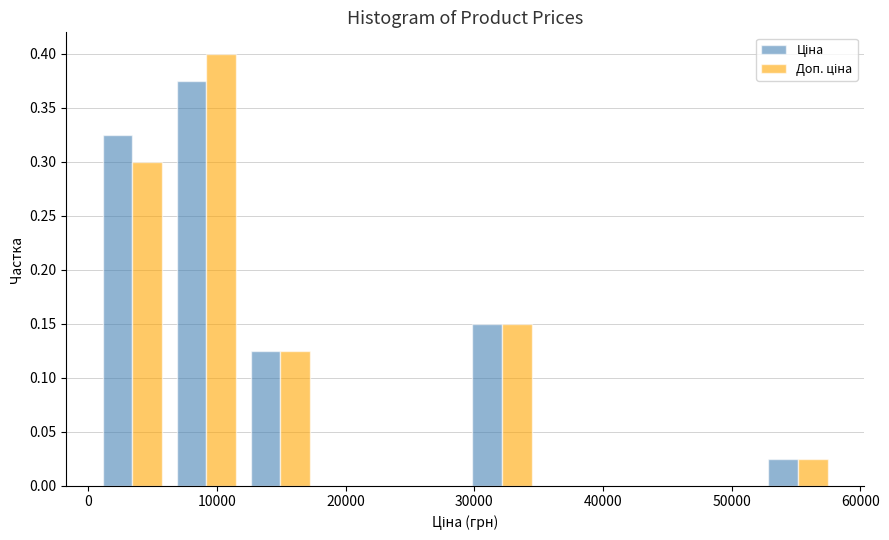

Reading left to right, list every range on the x-axis with the height of the bar of each series over it. Neither the bar edges nor the heights are printed on the chart, so give them approximately, as read against the axes.

1000 to 6000: Ціна=0.325	Доп. ціна=0.300
6000 to 12000: Ціна=0.375	Доп. ціна=0.400
12000 to 18000: Ціна=0.125	Доп. ціна=0.125
18000 to 24000: Ціна=0	Доп. ціна=0
24000 to 29000: Ціна=0	Доп. ціна=0
29000 to 35000: Ціна=0.150	Доп. ціна=0.150
35000 to 41000: Ціна=0	Доп. ціна=0
41000 to 47000: Ціна=0	Доп. ціна=0
47000 to 52000: Ціна=0	Доп. ціна=0
52000 to 58000: Ціна=0.025	Доп. ціна=0.025